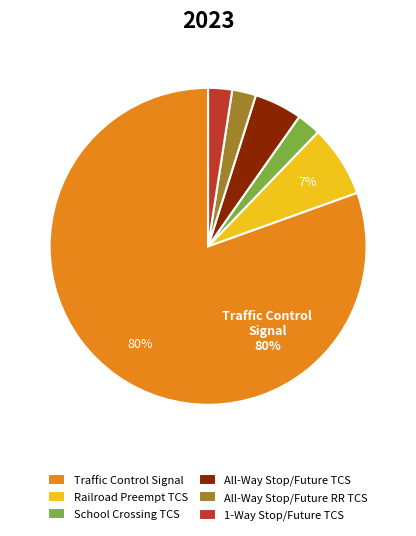

To the nearest percent, what portion does 1-Way Stop/Future TCS represent?

2%